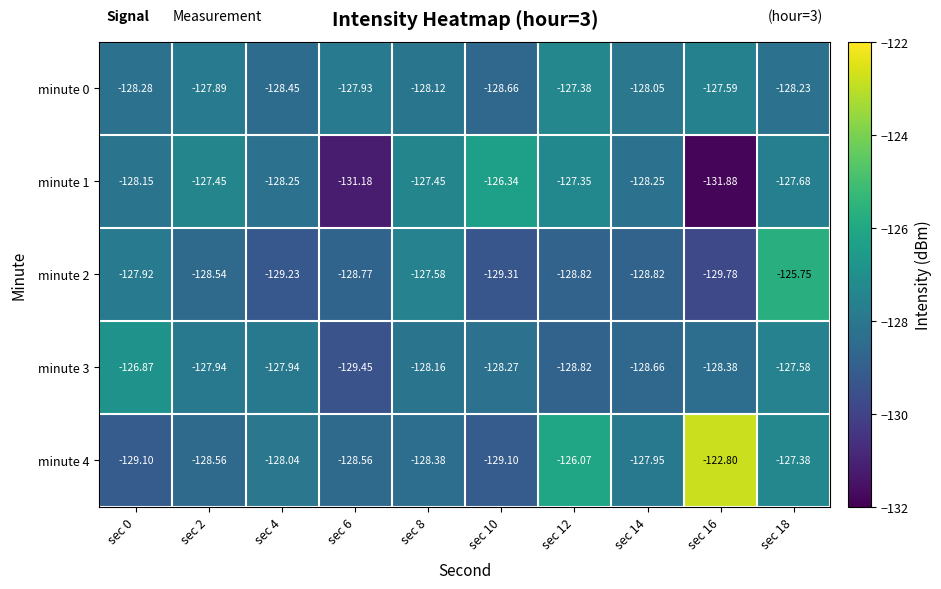

Is the value of minute 2 at sec 6 greater than the value of minute 3 at sec 10?

No